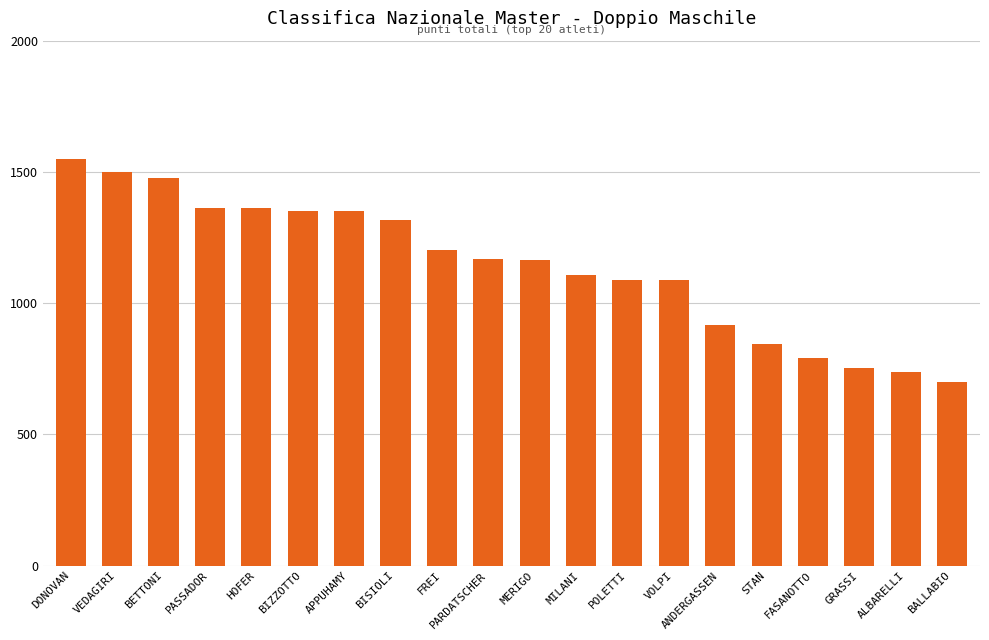

Which has a higher value, HOFER or BETTONI?

BETTONI